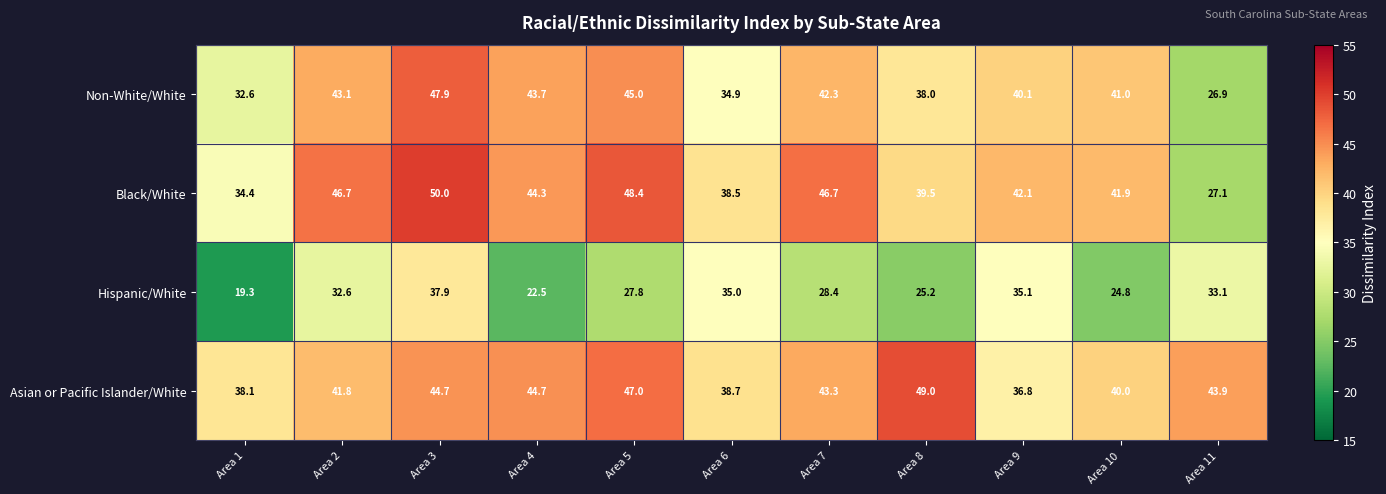

At which category is the sum across all series the highest?

Area 3